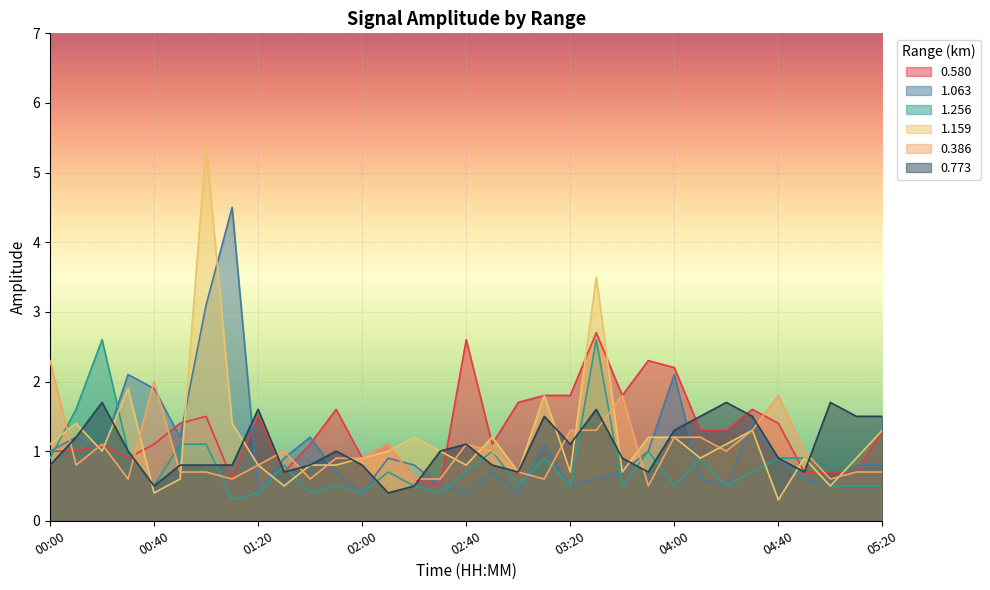

Count the number of data series in this chart.

6